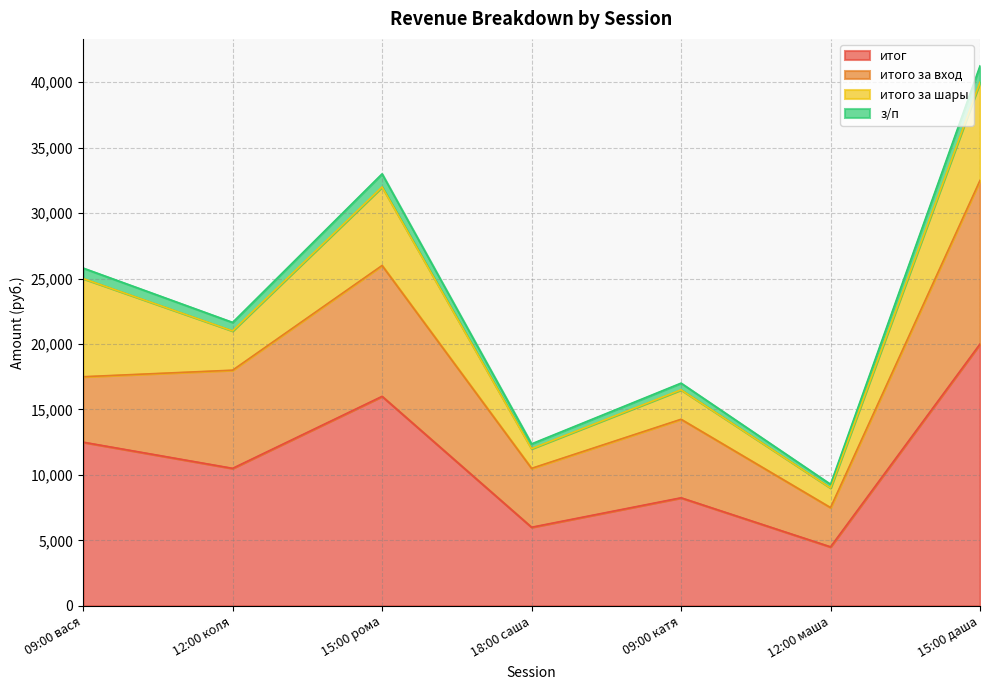

What is the label of the 6th point from the right?

12:00 коля